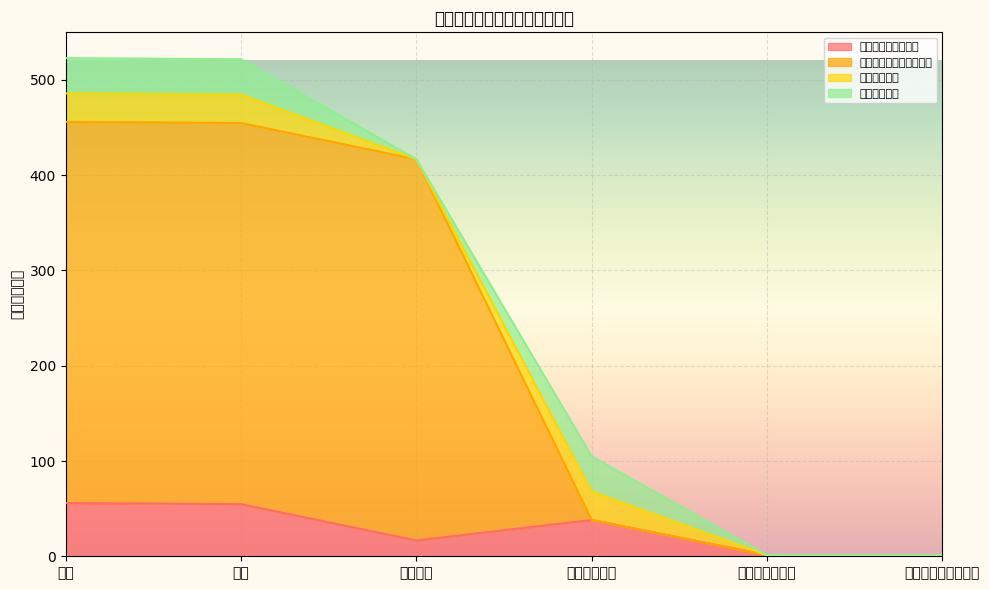

What is the value of the 社会保障和就业支出 point at the 6th from the left?

1.2